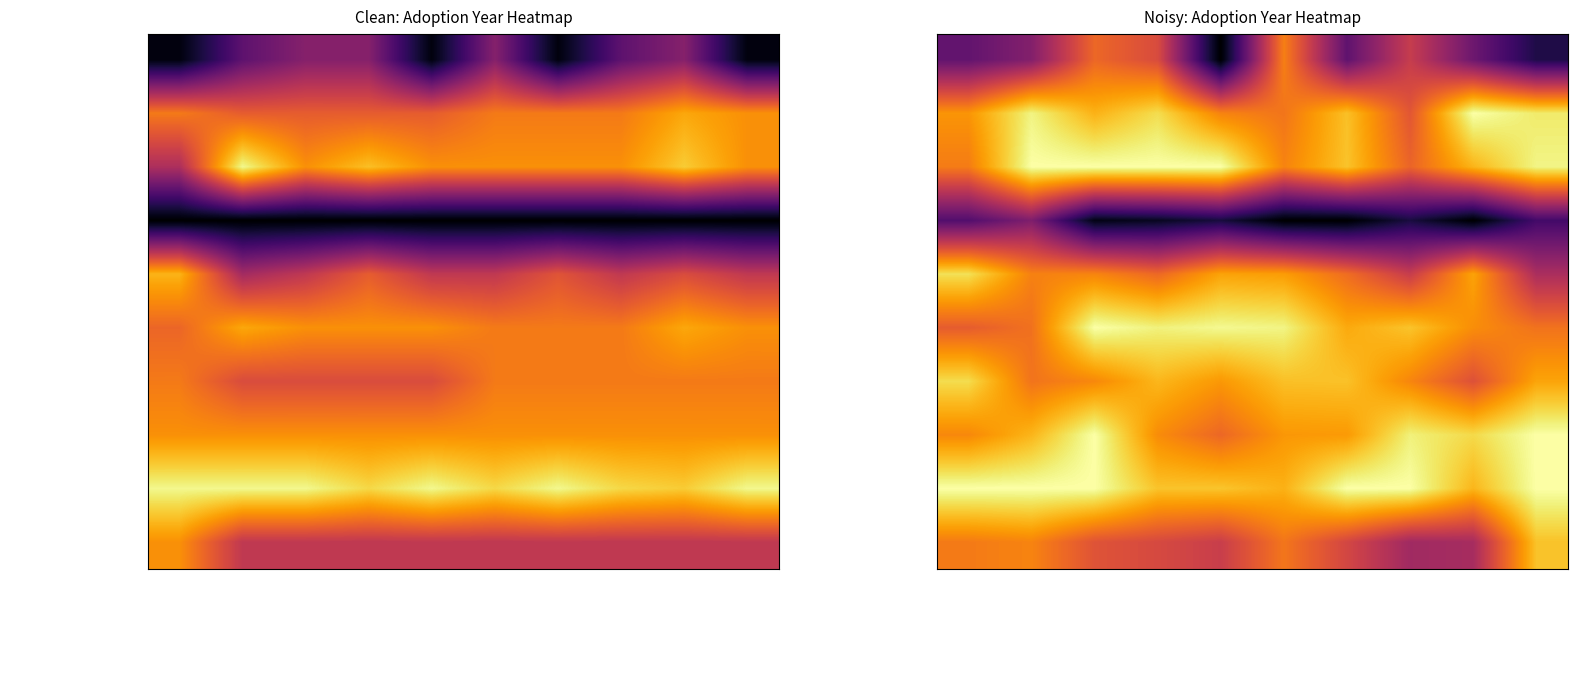

At which category is the sum across all series the highest?

Washing Machines